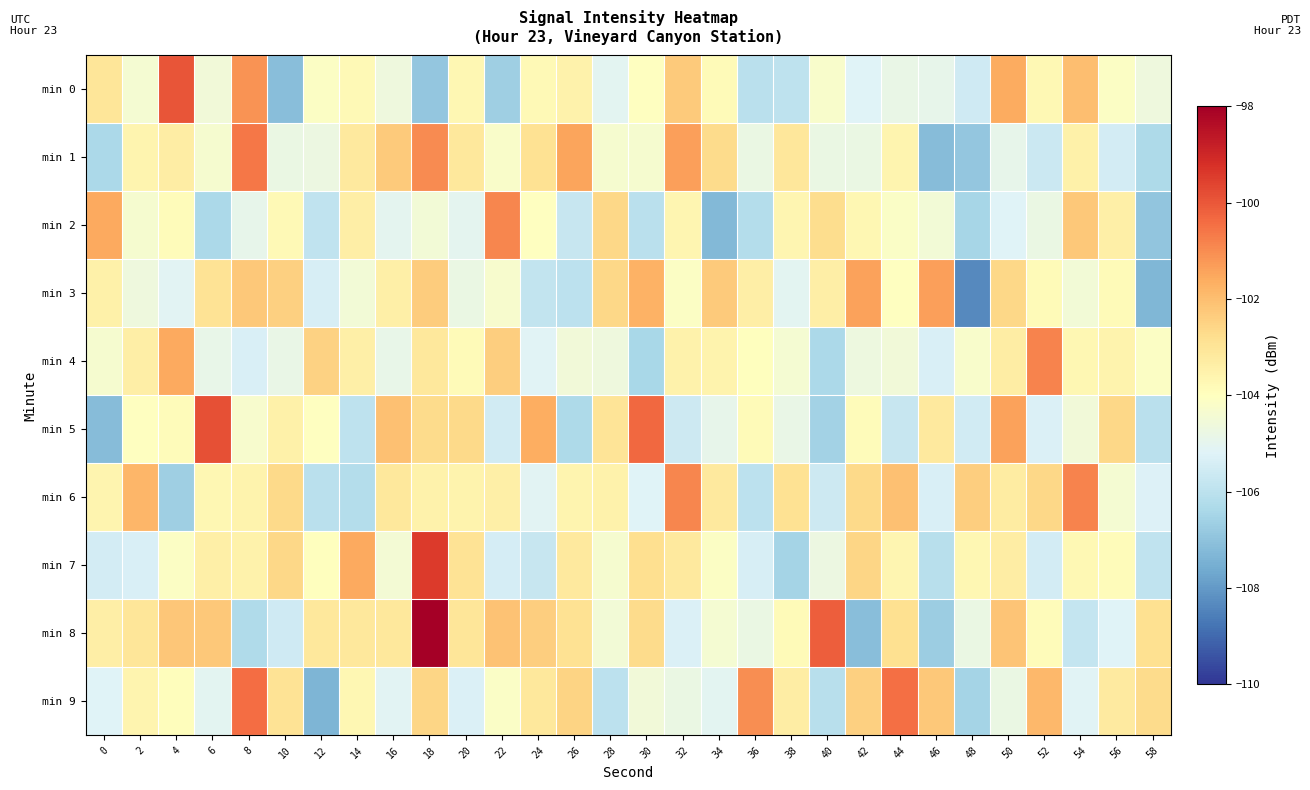

Reading right to left, extract all data points from this chart.

min 0: 58=-104.6	56=-104.1	54=-102.0	52=-103.7	50=-101.6	48=-105.6	46=-104.9	44=-104.8	42=-105.2	40=-104.3	38=-105.9	36=-106.0	34=-103.8	32=-102.3	30=-104.0	28=-105.0	26=-103.5	24=-103.8	22=-106.6	20=-103.7	18=-106.9	16=-104.6	14=-103.8	12=-104.1	10=-107.1	8=-101.1	6=-104.5	4=-99.9	2=-104.4	0=-103.0
min 1: 58=-106.3	56=-105.5	54=-103.5	52=-105.7	50=-104.9	48=-106.9	46=-107.2	44=-103.6	42=-104.8	40=-104.8	38=-103.1	36=-104.8	34=-102.7	32=-101.3	30=-104.4	28=-104.4	26=-101.4	24=-102.9	22=-104.2	20=-103.2	18=-101.0	16=-102.3	14=-103.2	12=-104.7	10=-104.8	8=-100.6	6=-104.3	4=-103.3	2=-103.6	0=-106.4
min 2: 58=-106.9	56=-103.4	54=-102.2	52=-104.8	50=-105.2	48=-106.5	46=-104.5	44=-104.2	42=-103.7	40=-102.8	38=-103.7	36=-106.2	34=-107.3	32=-103.6	30=-106.0	28=-102.6	26=-105.7	24=-104.0	22=-100.9	20=-105.0	18=-104.5	16=-105.0	14=-103.4	12=-105.9	10=-103.8	8=-104.9	6=-106.4	4=-103.9	2=-104.4	0=-101.5
min 3: 58=-107.3	56=-103.8	54=-104.5	52=-103.8	50=-102.6	48=-108.4	46=-101.4	44=-104.0	42=-101.4	40=-103.4	38=-105.1	36=-103.4	34=-102.3	32=-104.1	30=-101.7	28=-102.6	26=-106.0	24=-105.8	22=-104.3	20=-104.8	18=-102.4	16=-103.4	14=-104.5	12=-105.4	10=-102.4	8=-102.3	6=-103.0	4=-105.1	2=-104.6	0=-103.4
min 4: 58=-104.1	56=-103.6	54=-103.7	52=-100.8	50=-103.3	48=-104.3	46=-105.3	44=-104.6	42=-104.7	40=-106.3	38=-104.4	36=-104.0	34=-103.5	32=-103.5	30=-106.4	28=-104.6	26=-104.5	24=-105.2	22=-102.4	20=-103.8	18=-103.1	16=-104.9	14=-103.4	12=-102.5	10=-104.8	8=-105.3	6=-104.8	4=-101.5	2=-103.4	0=-104.4
min 5: 58=-106.0	56=-102.6	54=-104.5	52=-105.3	50=-101.4	48=-105.5	46=-103.2	44=-105.8	42=-103.9	40=-106.6	38=-104.8	36=-103.8	34=-104.9	32=-105.6	30=-100.3	28=-103.0	26=-106.3	24=-101.6	22=-105.5	20=-102.7	18=-102.7	16=-102.1	14=-105.9	12=-104.0	10=-103.5	8=-104.3	6=-99.9	4=-103.9	2=-104.0	0=-107.2
min 6: 58=-105.2	56=-104.4	54=-100.8	52=-102.6	50=-103.3	48=-102.4	46=-105.4	44=-102.0	42=-102.7	40=-105.6	38=-102.9	36=-106.0	34=-103.2	32=-100.9	30=-105.2	28=-103.5	26=-103.6	24=-105.1	22=-103.4	20=-103.6	18=-103.5	16=-103.1	14=-106.2	12=-106.0	10=-102.7	8=-103.5	6=-103.7	4=-106.7	2=-101.8	0=-103.6
min 7: 58=-105.9	56=-103.9	54=-103.7	52=-105.5	50=-103.3	48=-103.7	46=-106.1	44=-103.6	42=-102.6	40=-104.7	38=-106.5	36=-105.4	34=-104.1	32=-103.2	30=-102.8	28=-104.4	26=-103.2	24=-105.8	22=-105.4	20=-102.9	18=-99.4	16=-104.4	14=-101.6	12=-104.0	10=-102.6	8=-103.5	6=-103.4	4=-104.1	2=-105.3	0=-105.5
min 8: 58=-102.8	56=-105.2	54=-105.8	52=-103.9	50=-102.2	48=-104.8	46=-106.7	44=-102.8	42=-107.1	40=-100.1	38=-103.8	36=-104.8	34=-104.4	32=-105.3	30=-102.7	28=-104.5	26=-102.9	24=-102.4	22=-102.1	20=-103.0	18=-97.6	16=-103.1	14=-103.1	12=-103.1	10=-105.5	8=-106.3	6=-102.2	4=-102.2	2=-103.0	0=-103.4
min 9: 58=-102.7	56=-103.2	54=-105.2	52=-101.9	50=-104.8	48=-106.5	46=-102.3	44=-100.4	42=-102.5	40=-106.1	38=-103.3	36=-101.0	34=-105.1	32=-104.8	30=-104.5	28=-106.0	26=-102.5	24=-103.1	22=-104.2	20=-105.3	18=-102.6	16=-105.1	14=-103.7	12=-107.4	10=-102.9	8=-100.4	6=-105.1	4=-103.9	2=-103.6	0=-105.2